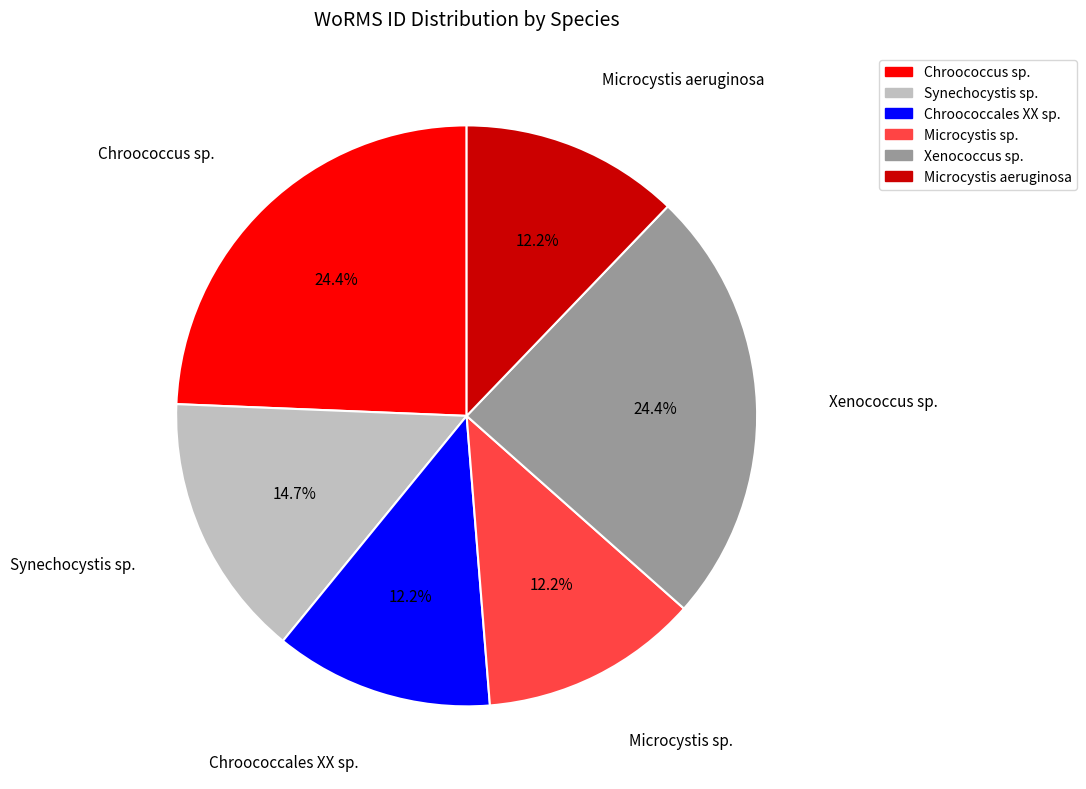

To the nearest percent, what is the average slice percentage?

17%